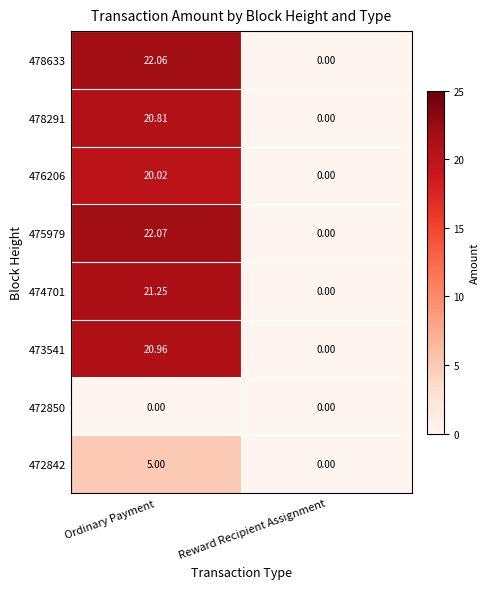

Which category has the lowest value in the 473541 series?

Reward Recipient Assignment